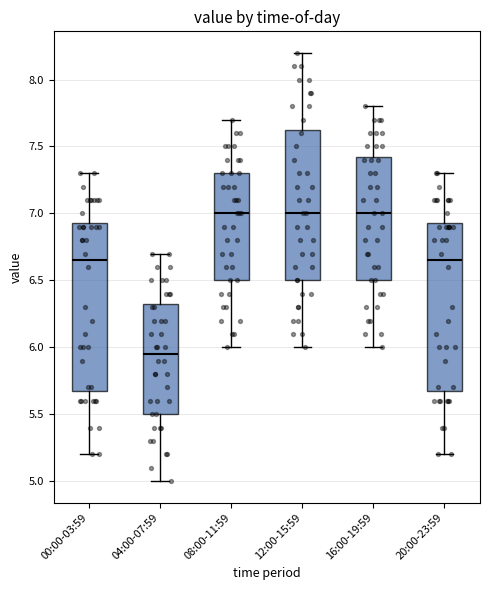

Reading left to right, read every box against the y-axis: the position of its median line, the range the box covers, and the ends of its whiskers. The values are not printed on the chart, so give them approximately, as read against the axis.

00:00-03:59: median 6.65, box 5.70 to 6.95, whiskers 5.20 to 7.30
04:00-07:59: median 5.95, box 5.50 to 6.35, whiskers 5.00 to 6.70
08:00-11:59: median 7.00, box 6.50 to 7.30, whiskers 6.00 to 7.70
12:00-15:59: median 7.00, box 6.50 to 7.65, whiskers 6.00 to 8.20
16:00-19:59: median 7.00, box 6.50 to 7.45, whiskers 6.00 to 7.80
20:00-23:59: median 6.65, box 5.70 to 6.95, whiskers 5.20 to 7.30